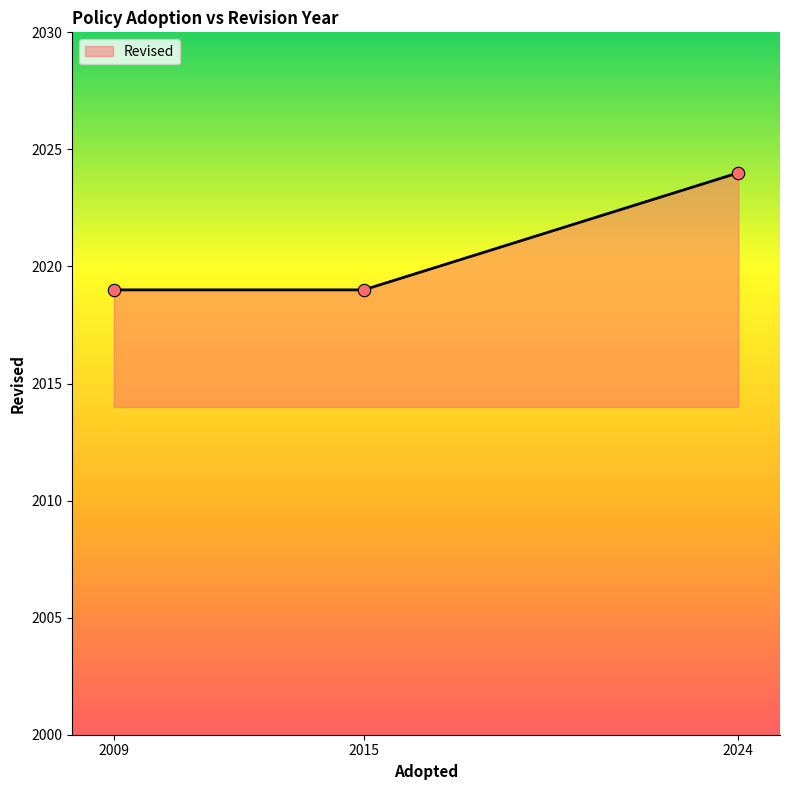

What is the ratio of the value at 2024 to the value at 2009?

1.0